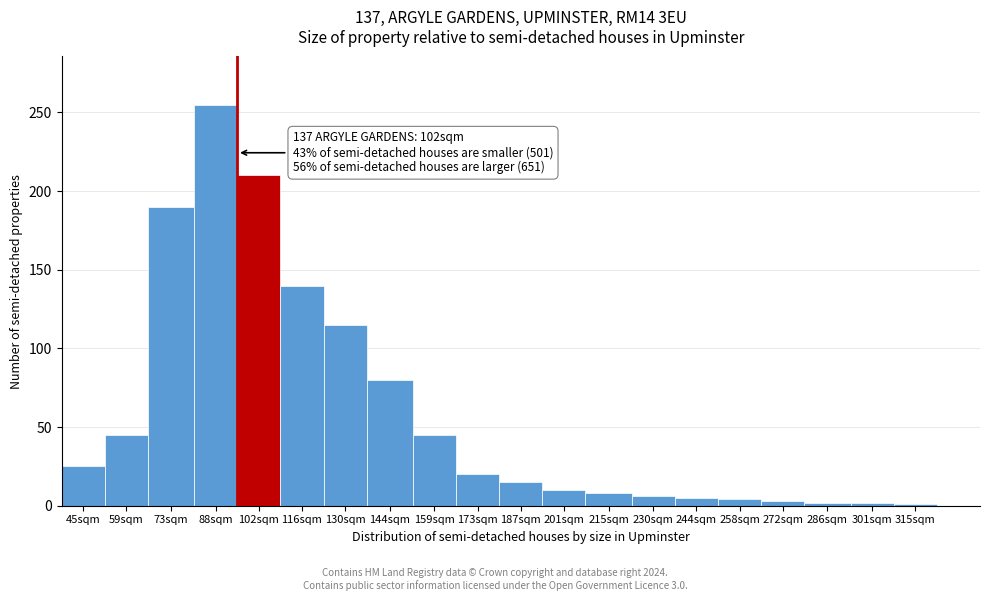

What is the ratio of the value at 144sqm to the value at 102sqm?

0.4